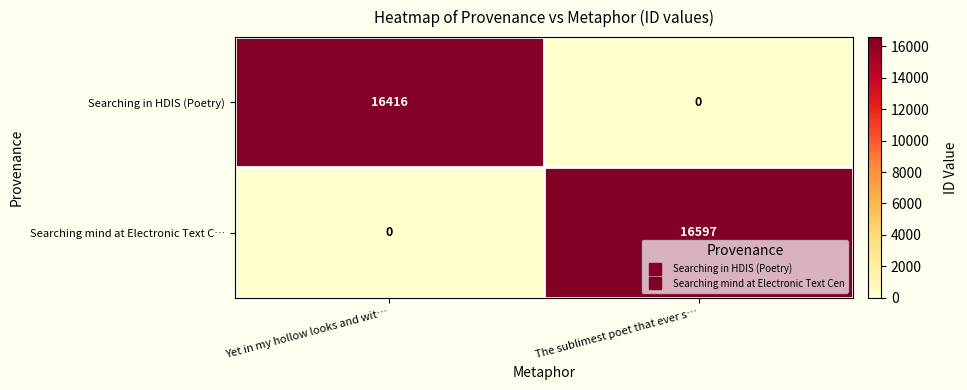

Which series has the largest range (max minus min)?

Searching mind at Electronic Text C…